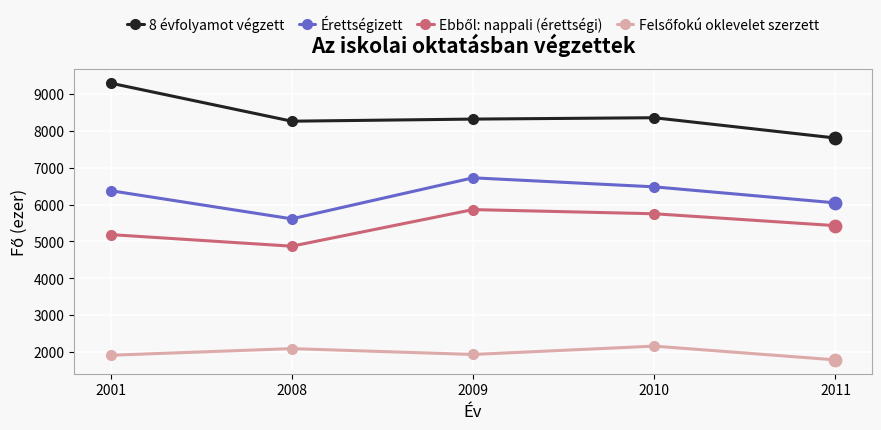

What is the total value across all series at 2010?

22752